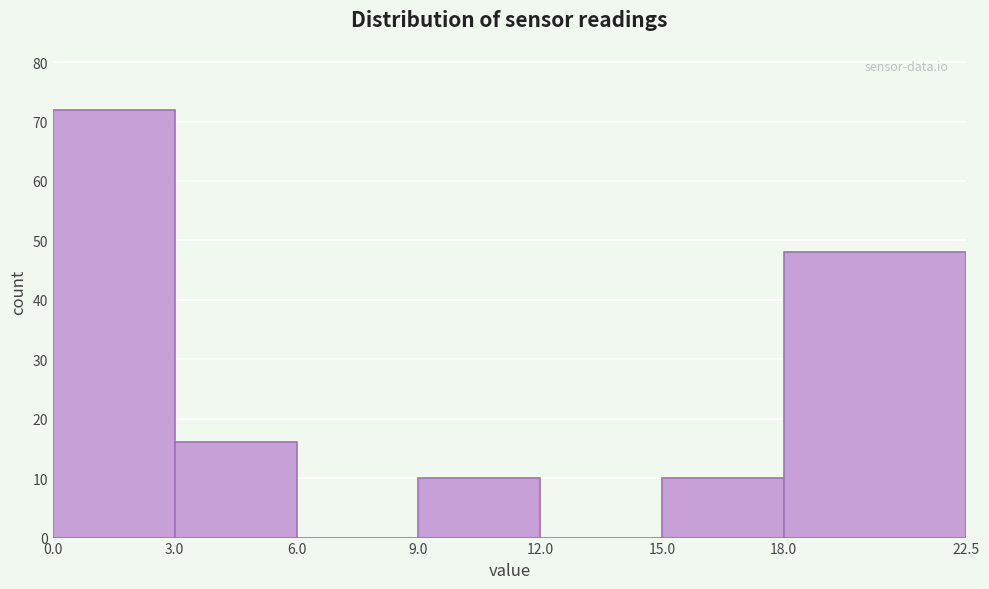

Which range on the x-axis has the tallest bar?

0.0 to 3.0